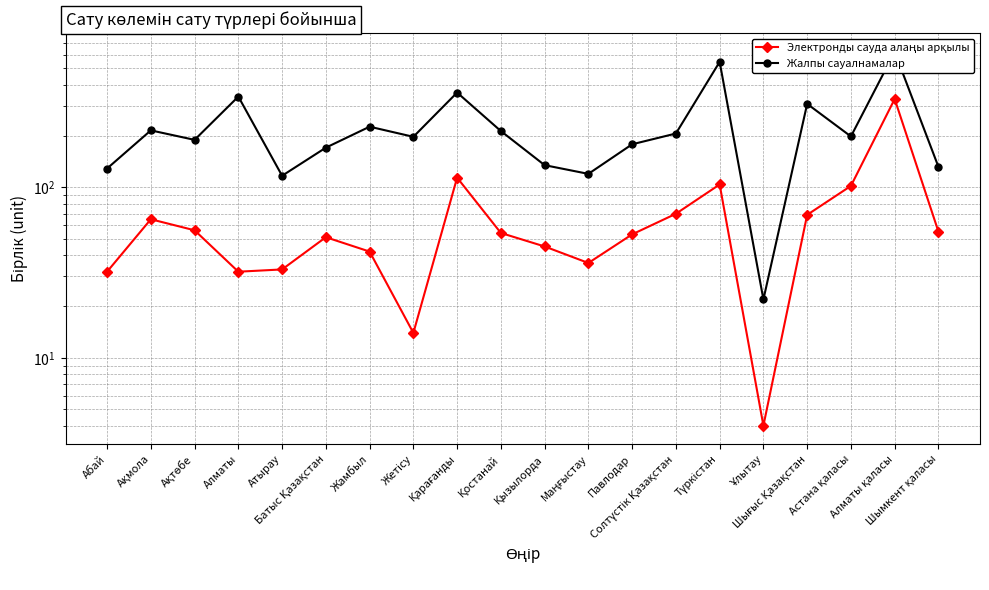

What position from the right is Астана қаласы?

3